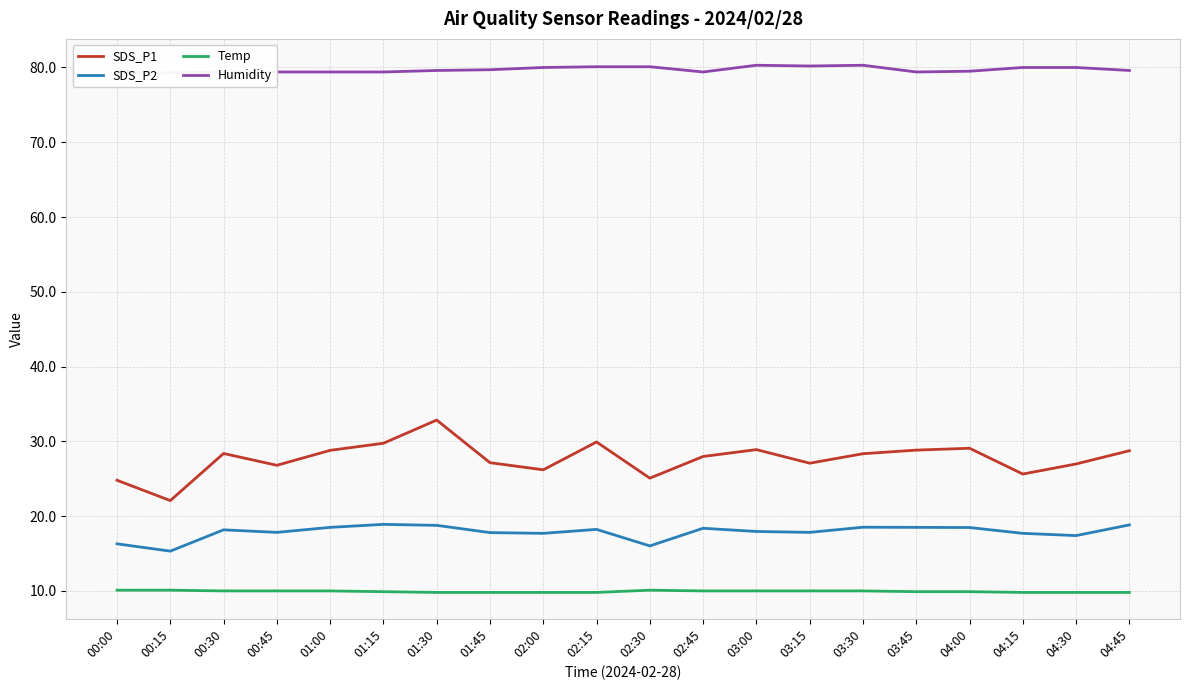

Which category has the highest value in the SDS_P1 series?

01:30